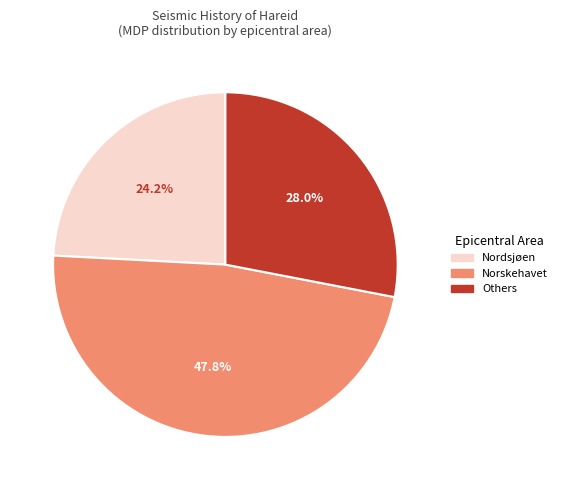

What is the smallest slice in the pie chart?

Nordsjøen